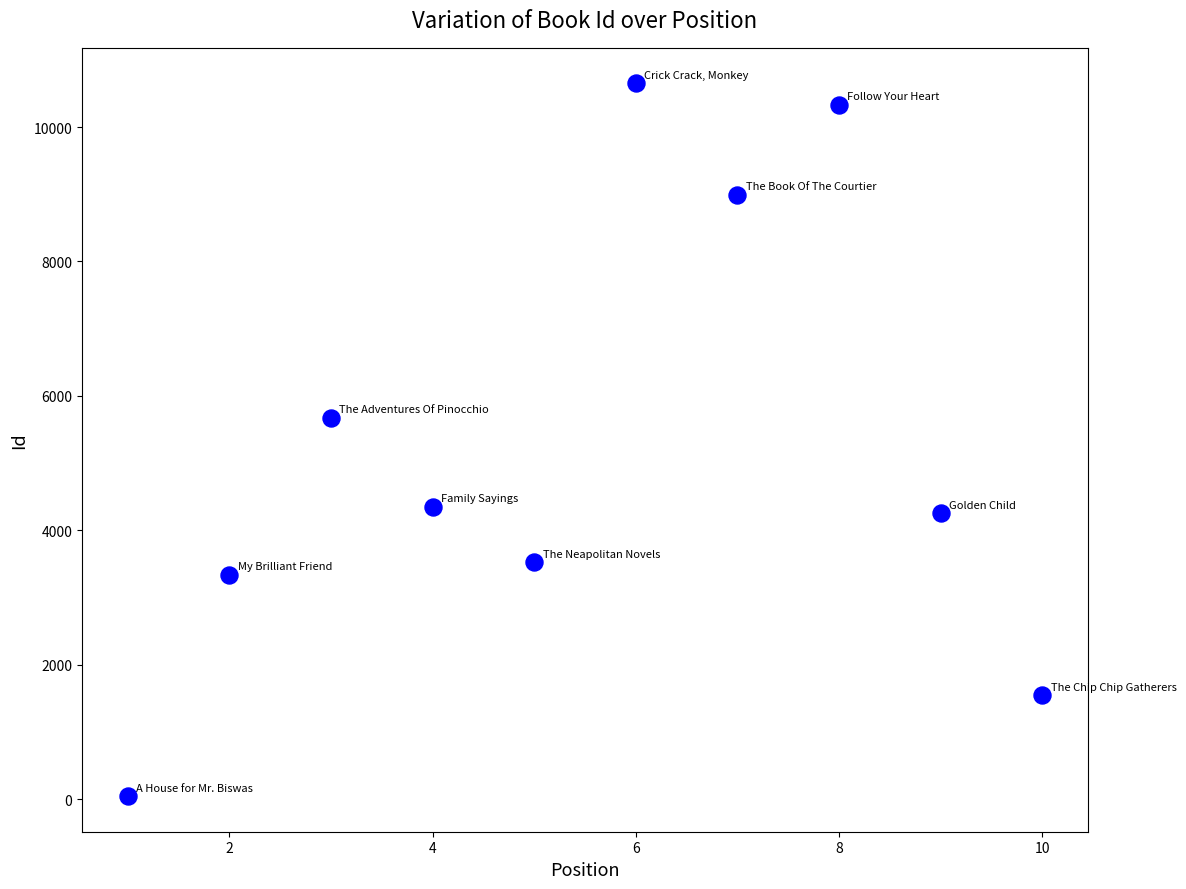

What is the average X value?

6